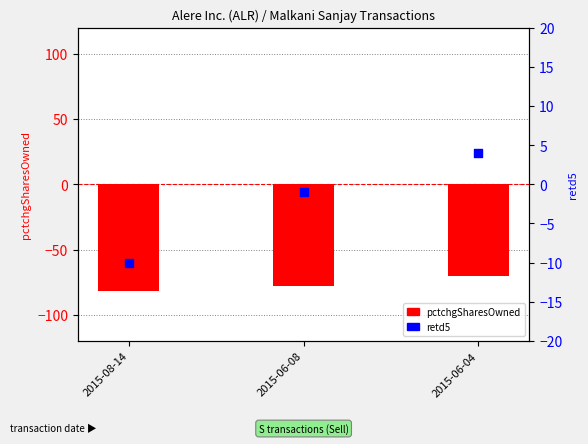

Which series contains the highest Y value?

retd5